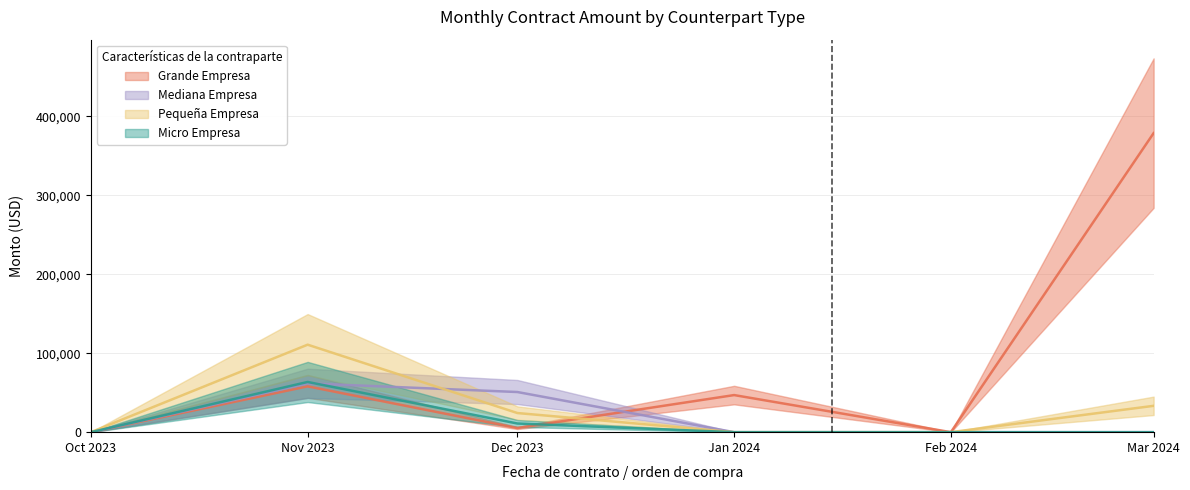

At which label does Micro Empresa reach its peak?

2023-11